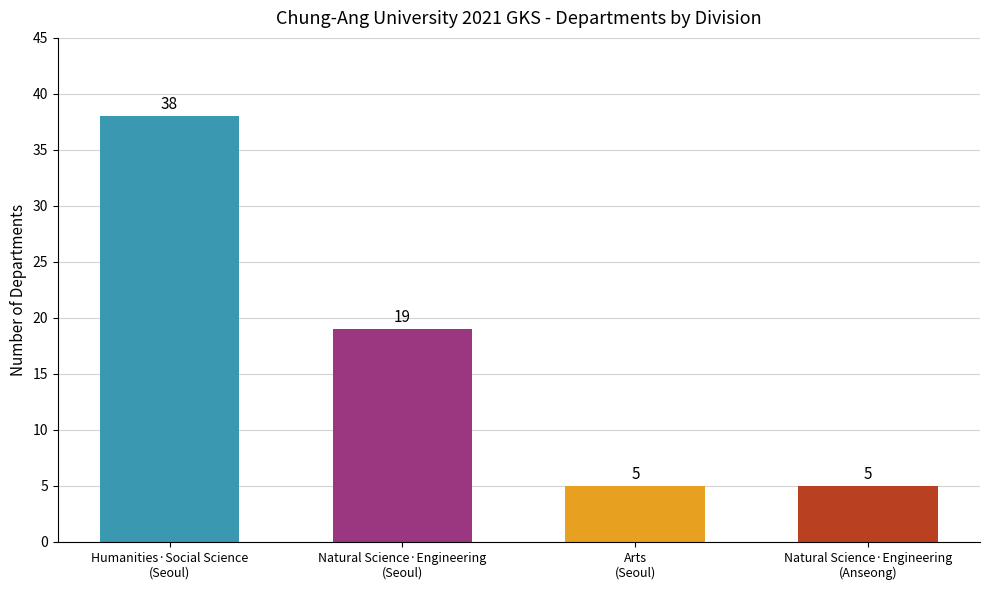

At which label does the data first exceed 19?

Humanities·Social Science
(Seoul)